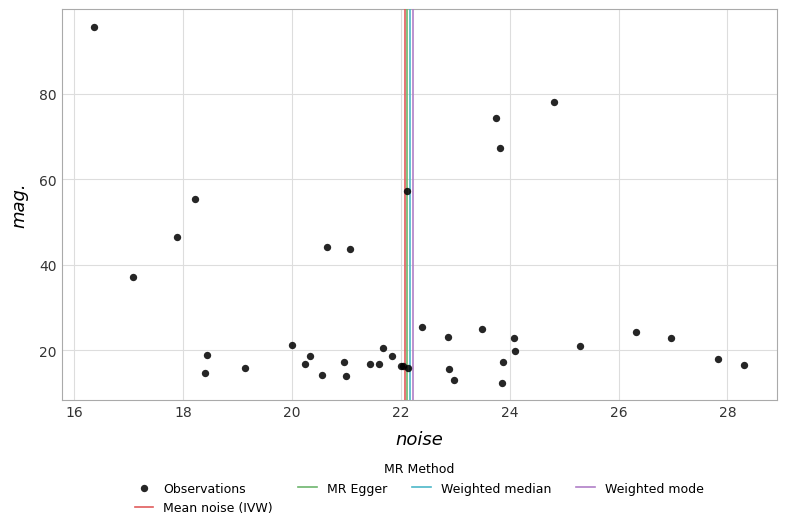

What Y value in the scatter plot is closest to 54?

55.4